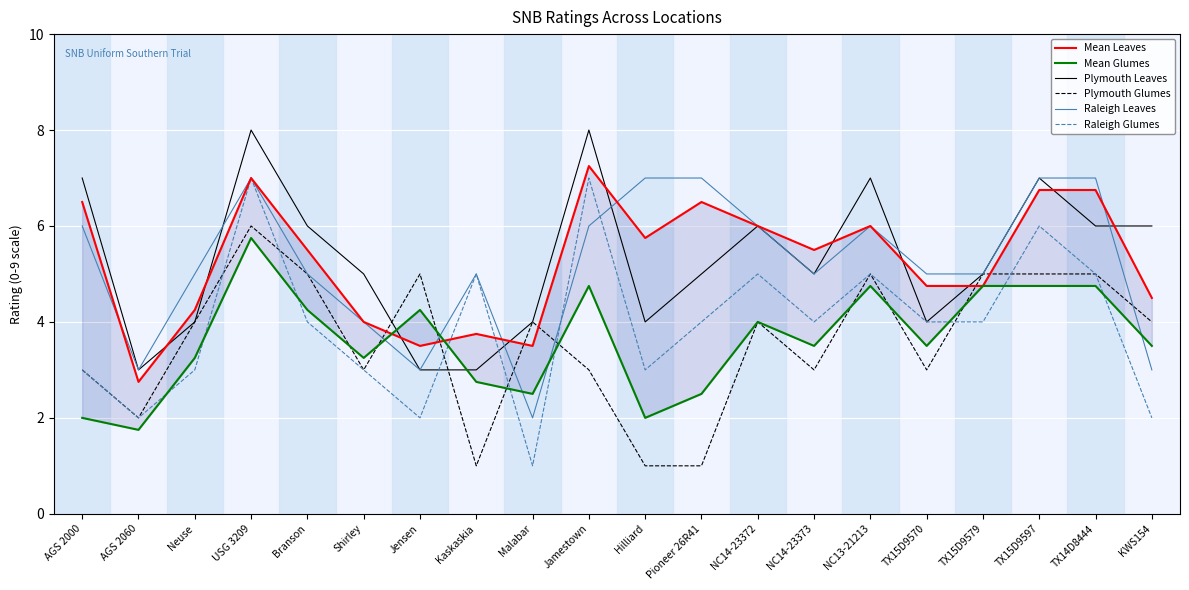

Where does the Raleigh Glumes series first go above 4?

USG 3209